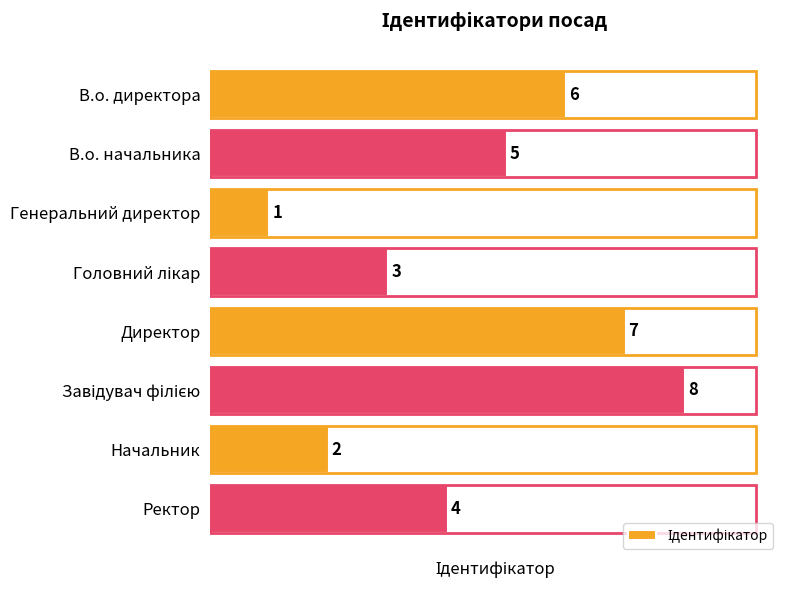

How many values are below 5?

4